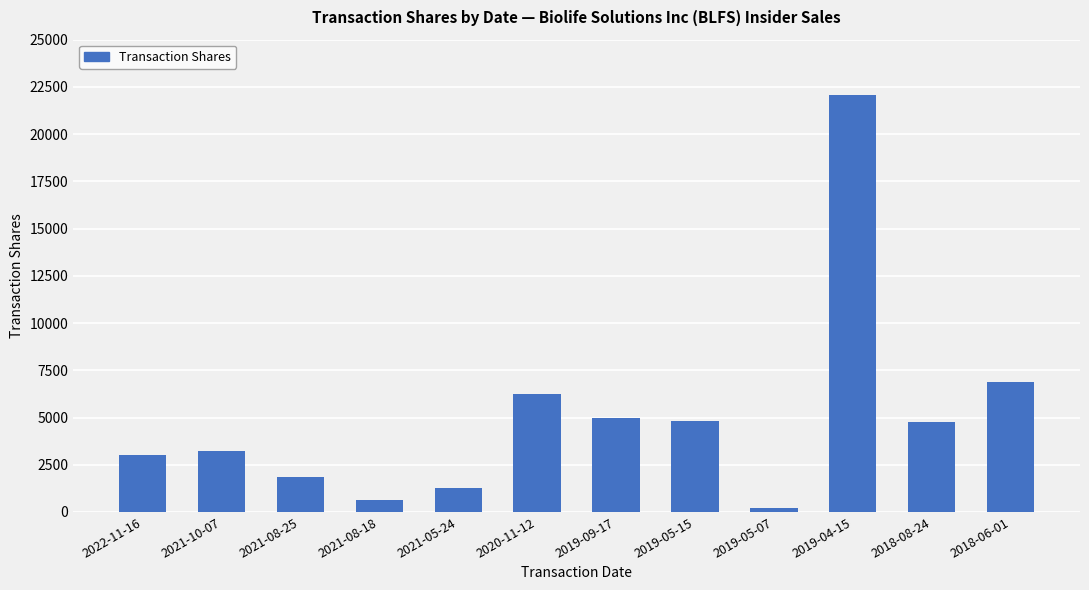

What is the approximate value at 2022-11-16, to the nearest 10?

3000